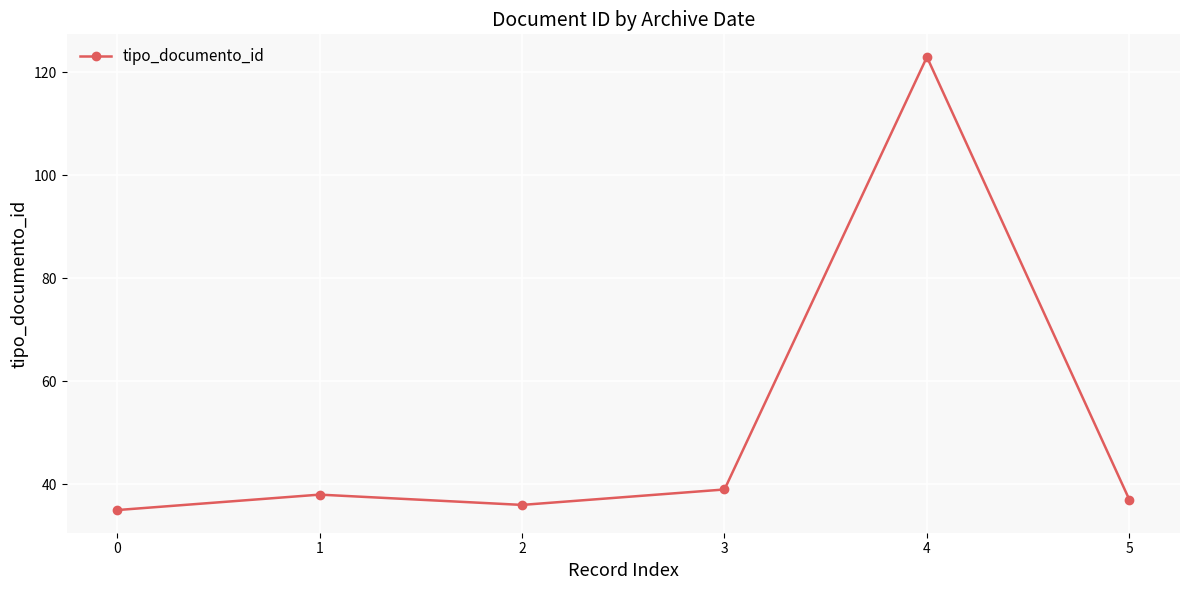

Is this an area chart (filled region under the line)?

No